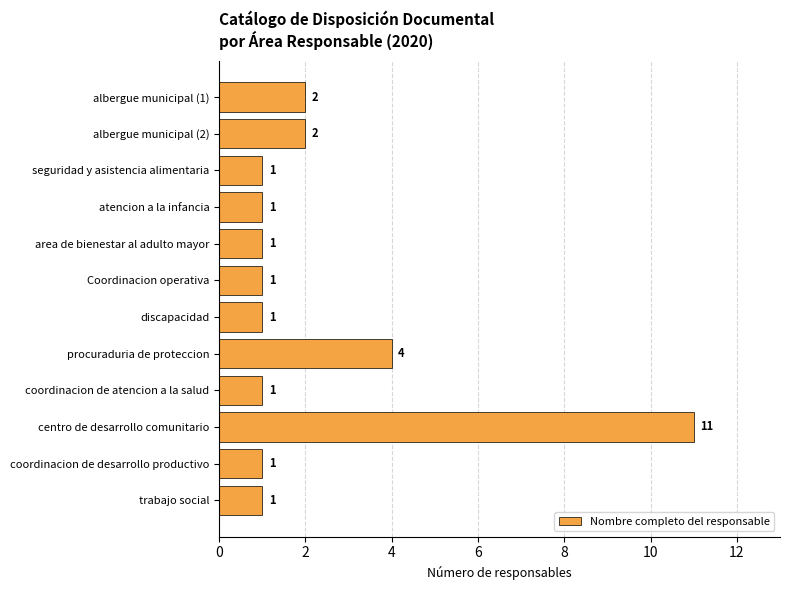

Reading bottom to top, extract all data points from this chart.

1	1	11	1	4	1	1	1	1	1	2	2